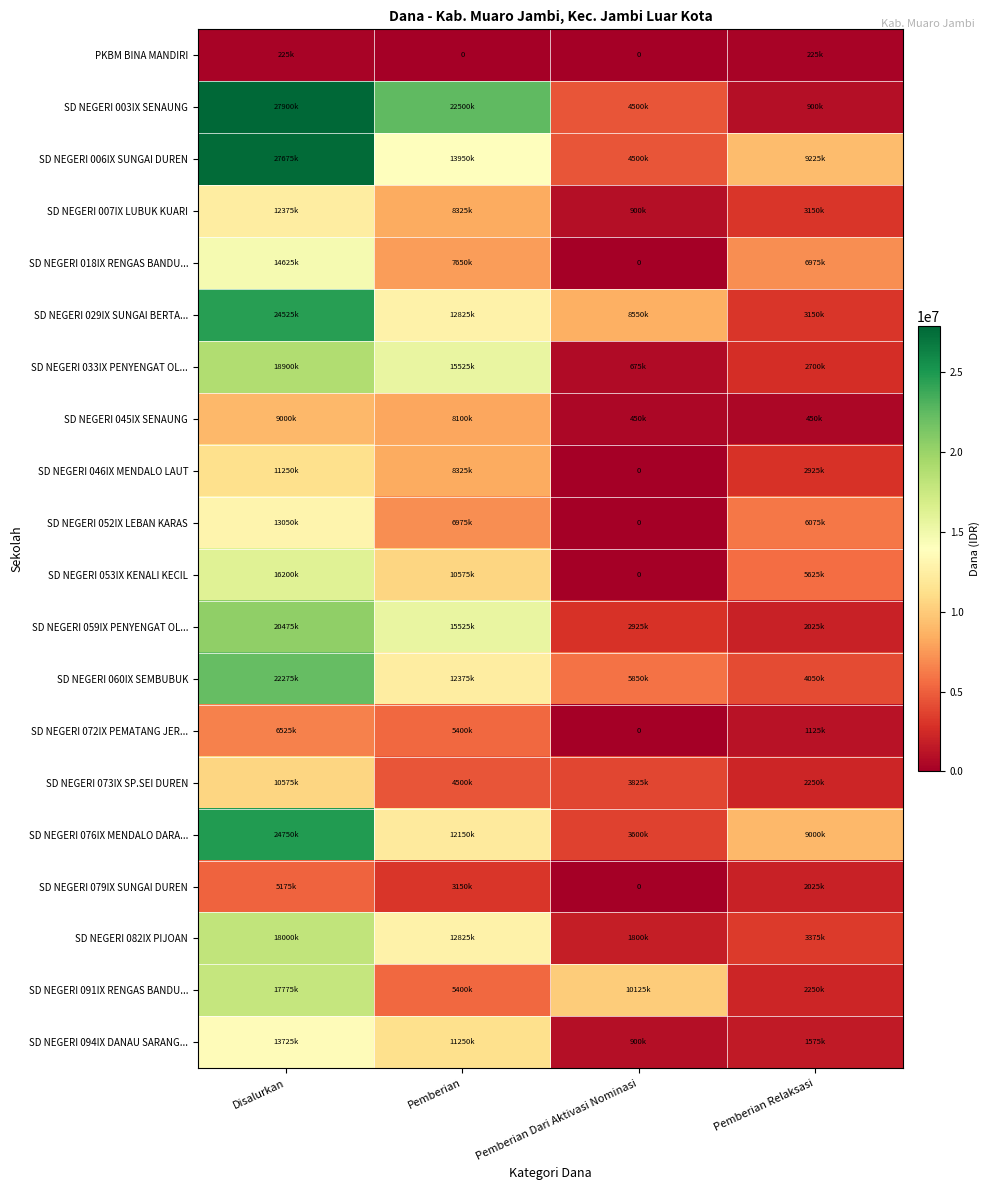

Rank the series by their maximum value, from highest to lowest.

SD NEGERI 003IX SENAUNG, SD NEGERI 006IX SUNGAI DUREN, SD NEGERI 076IX MENDALO DARA..., SD NEGERI 029IX SUNGAI BERTA..., SD NEGERI 060IX SEMBUBUK, SD NEGERI 059IX PENYENGAT OL..., SD NEGERI 033IX PENYENGAT OL..., SD NEGERI 082IX PIJOAN, SD NEGERI 091IX RENGAS BANDU..., SD NEGERI 053IX KENALI KECIL, SD NEGERI 018IX RENGAS BANDU..., SD NEGERI 094IX DANAU SARANG..., SD NEGERI 052IX LEBAN KARAS, SD NEGERI 007IX LUBUK KUARI, SD NEGERI 046IX MENDALO LAUT, SD NEGERI 073IX SP.SEI DUREN, SD NEGERI 045IX SENAUNG, SD NEGERI 072IX PEMATANG JER..., SD NEGERI 079IX SUNGAI DUREN, PKBM BINA MANDIRI